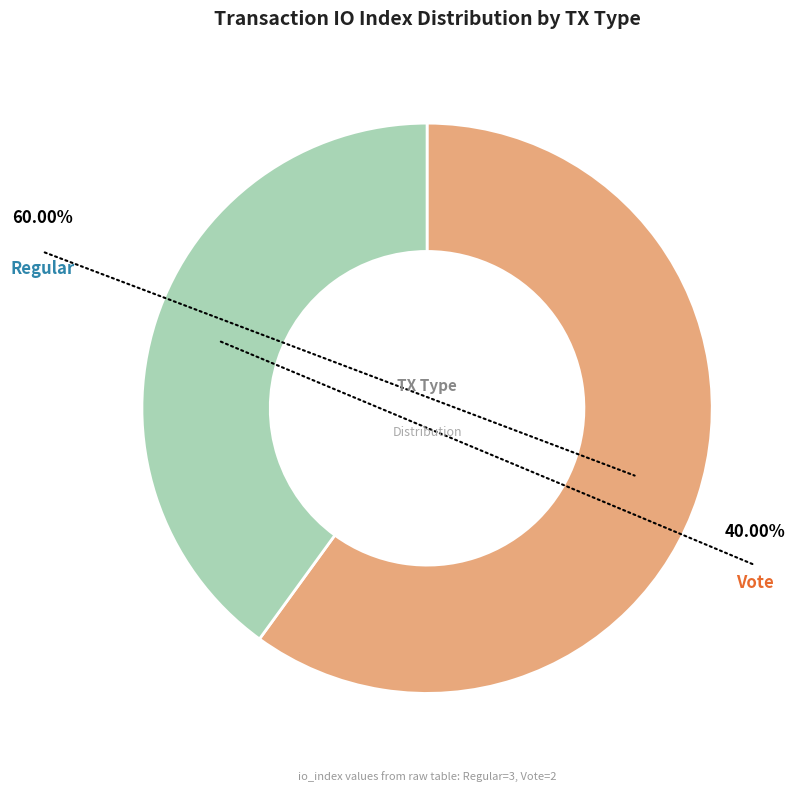

Between Vote (io_index=2) and Regular (io_index=3), which is larger?

Regular (io_index=3)